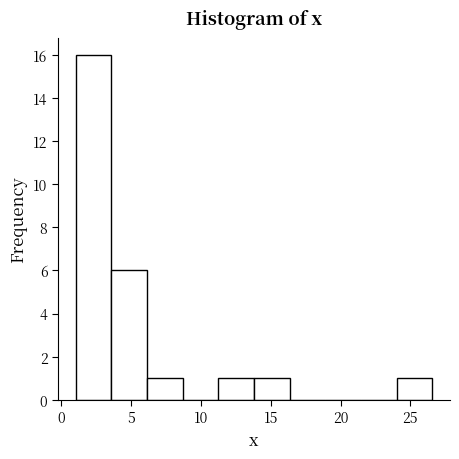

Which range on the x-axis has the tallest bar?

1.0 to 3.5